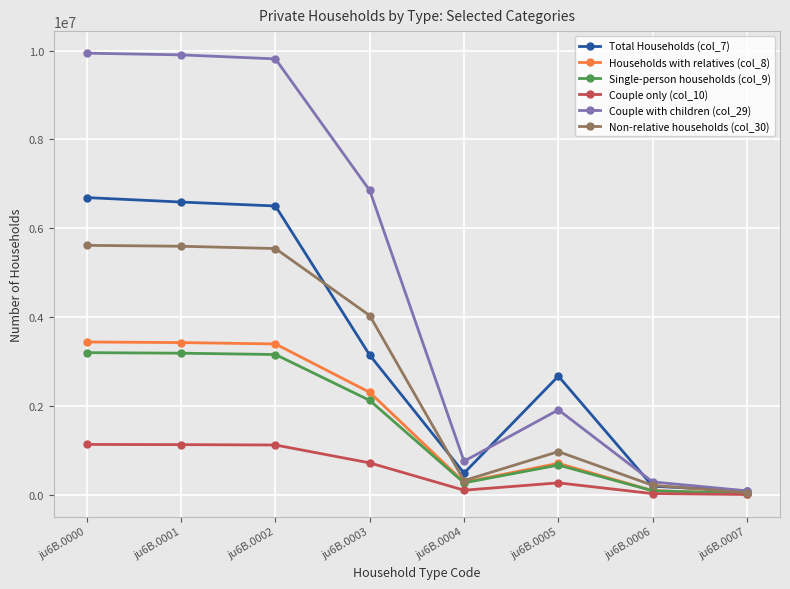

Does the chart display data point markers on the line(s)?

Yes